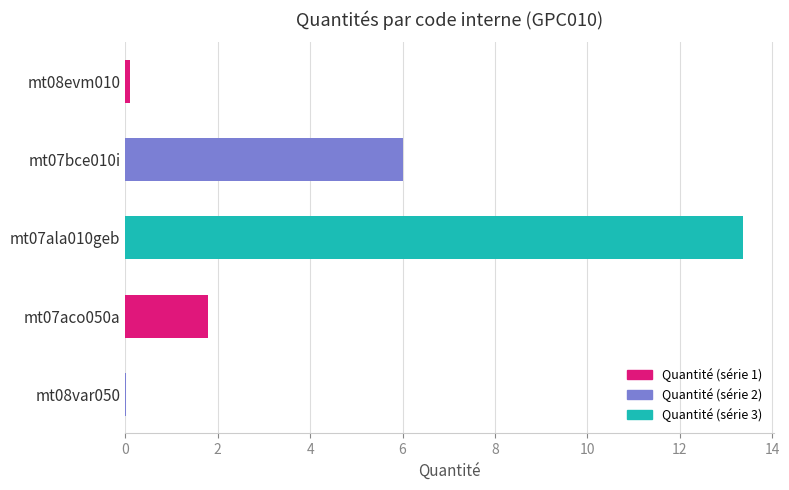

True or false: the data shows 0.0 at mt08var050.

True